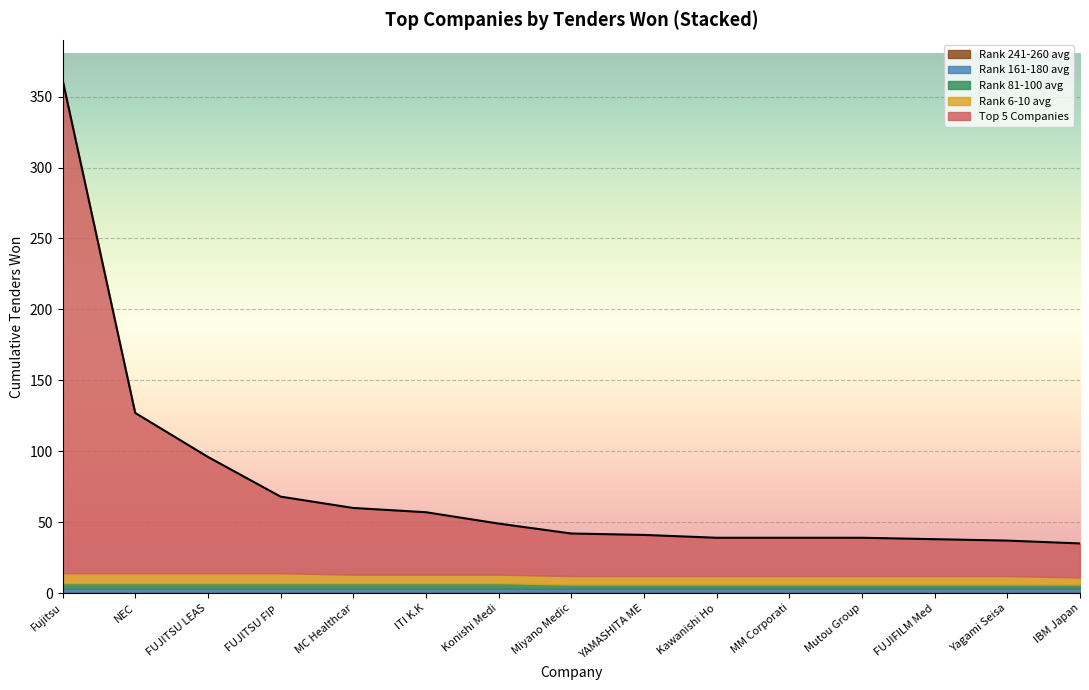

What position from the right is NEC?

14